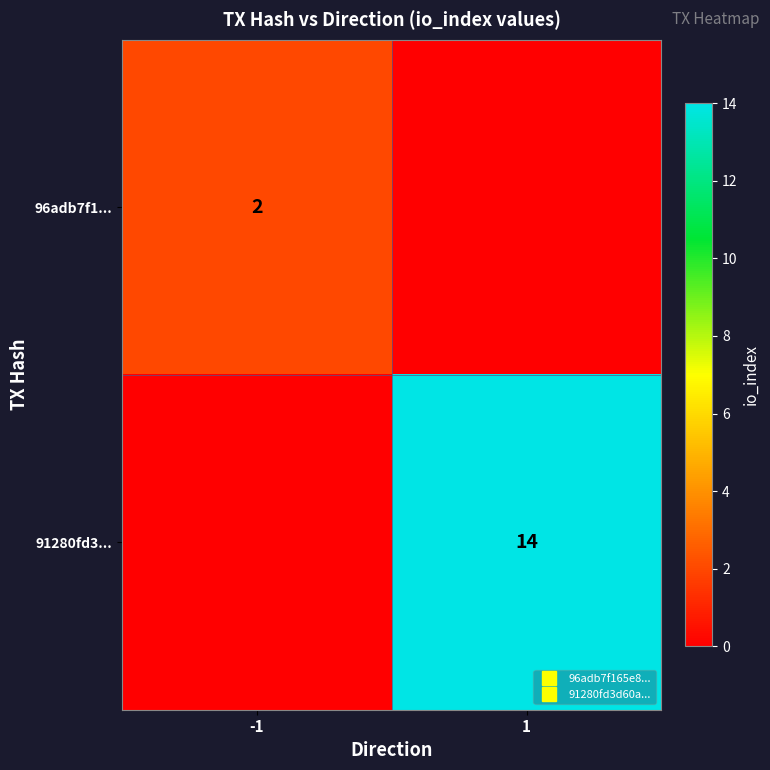

Rank the series by their average value, from highest to lowest.

91280fd3..., 96adb7f1...